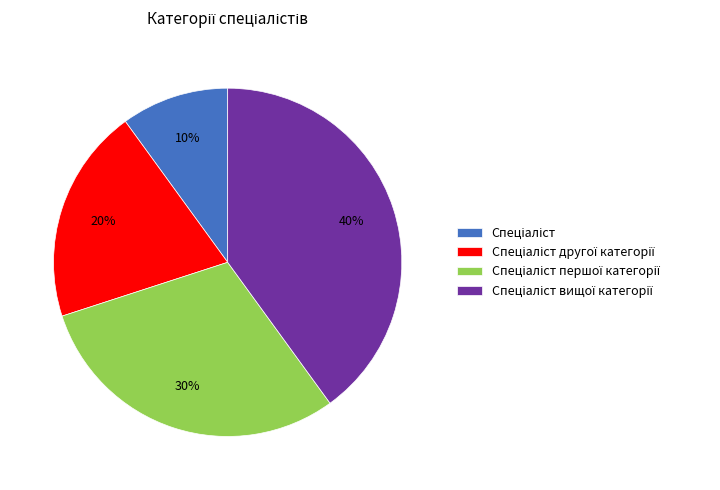

Is there any slice that represents more than half of the pie?

No